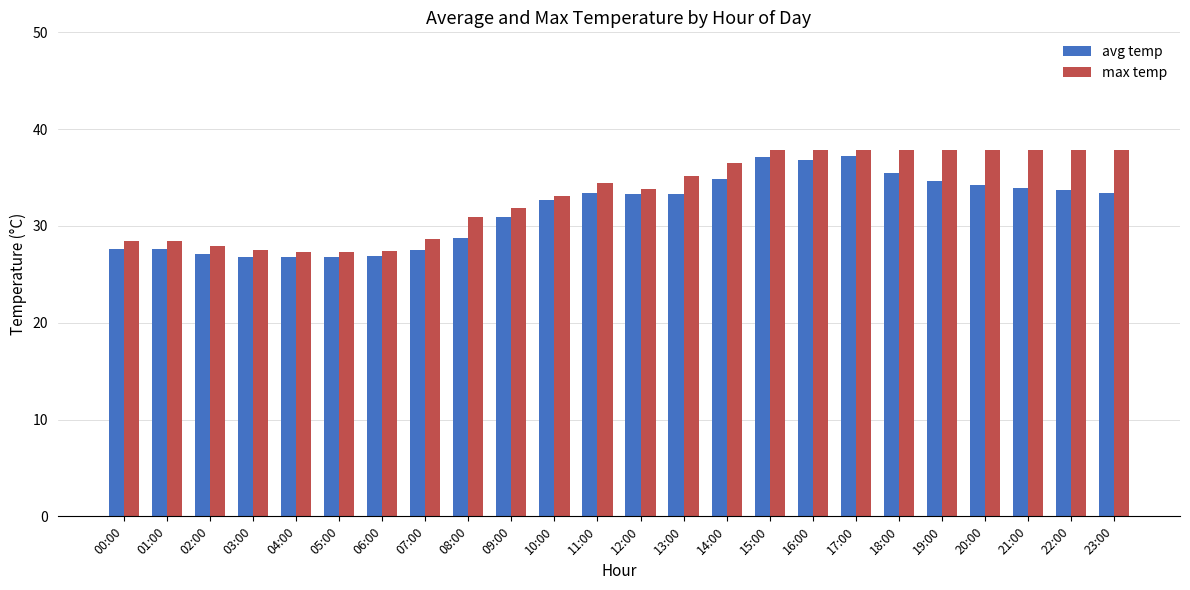

Between 02:00 and 10:00, which series saw the biggest shift?

avg temp